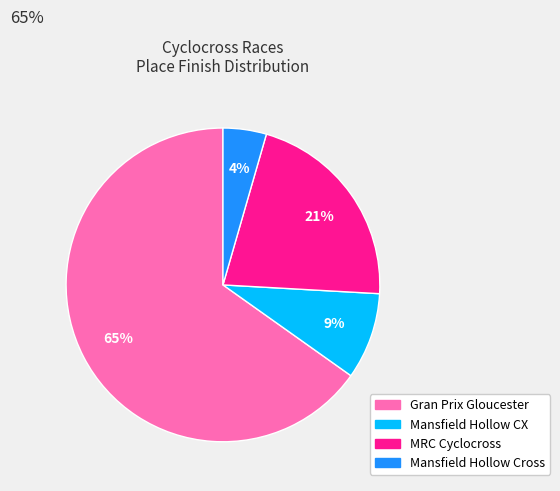

How many segments does this pie chart have?

4